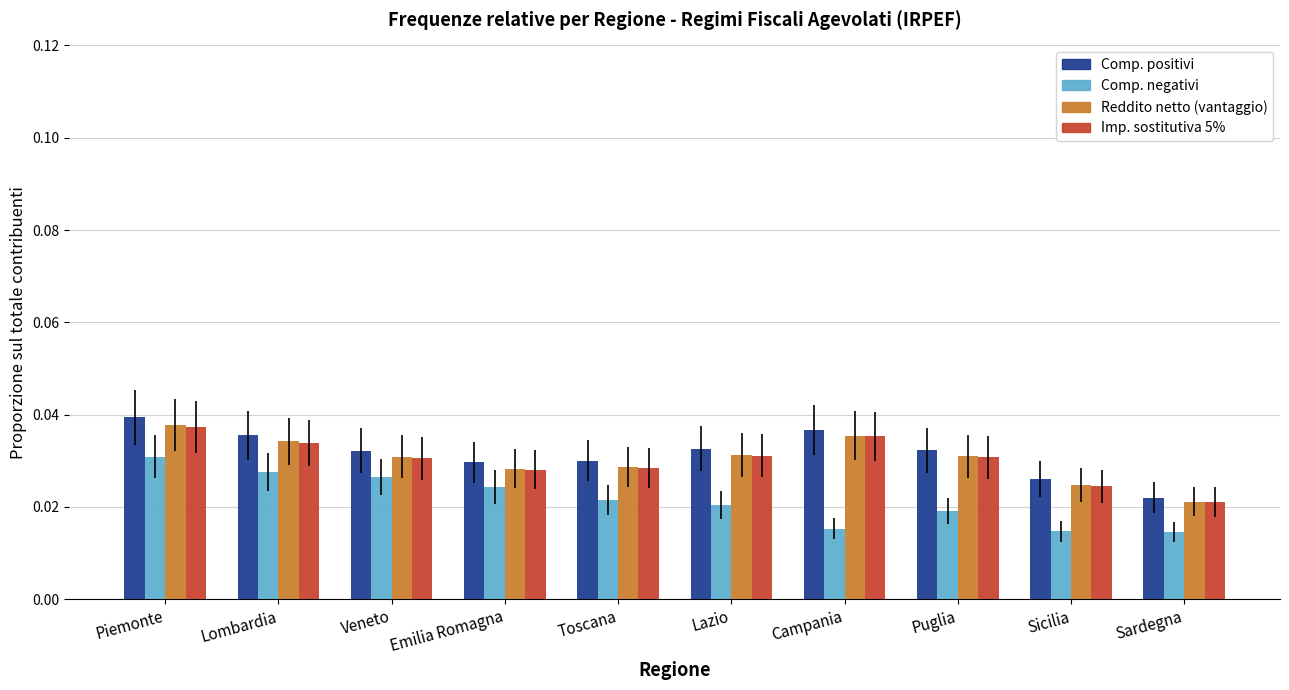

At which category is the sum across all series the highest?

Piemonte